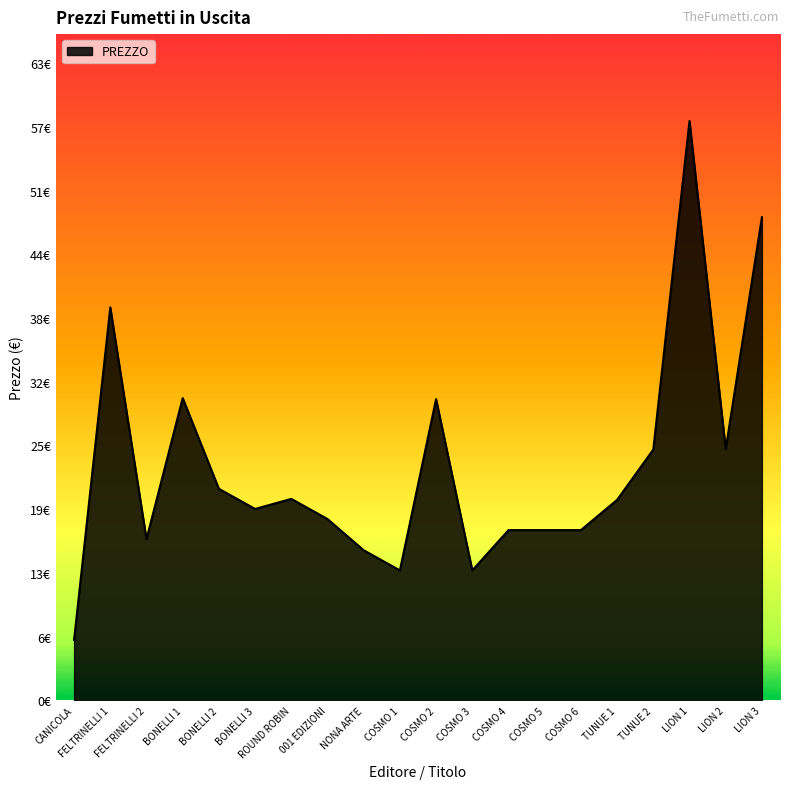

Approximately how many times larger is the value at TUNUE 2 compared to COSMO 1?

1.9